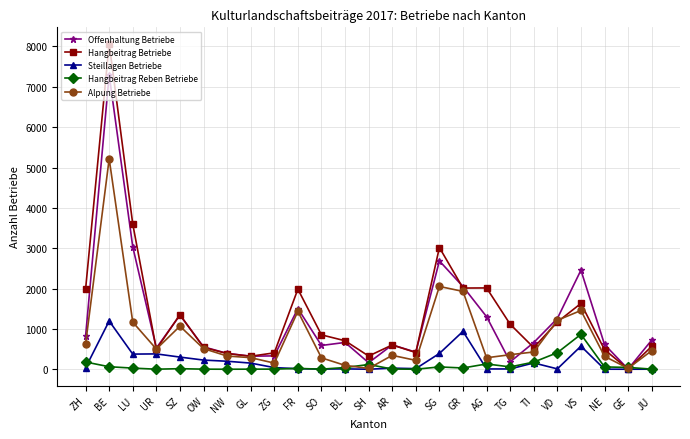

At which category is the sum across all series the highest?

BE